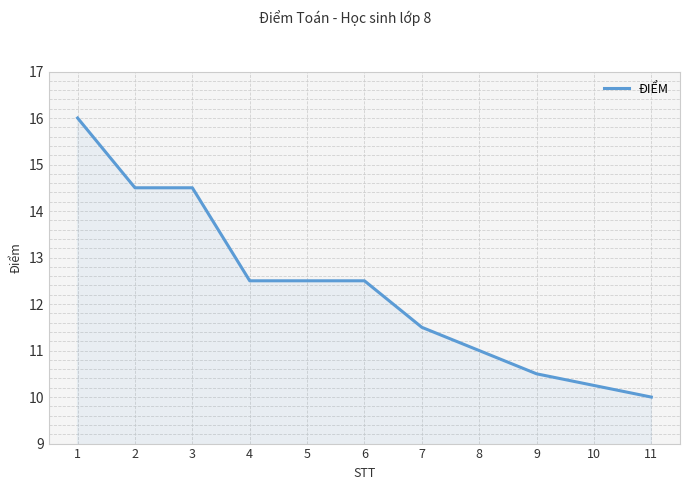

What is the greatest value displayed?

16.0